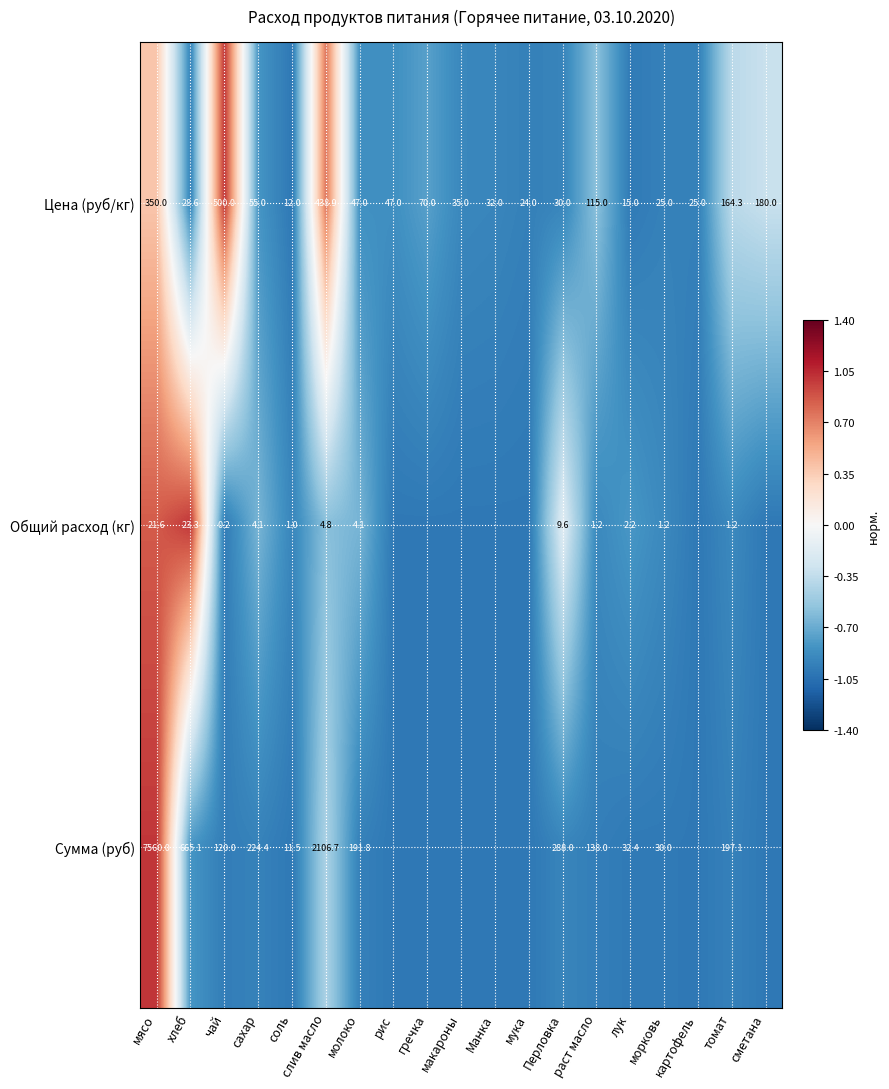

Where is Цена (руб/кг) nearest to the value 256?

сметана